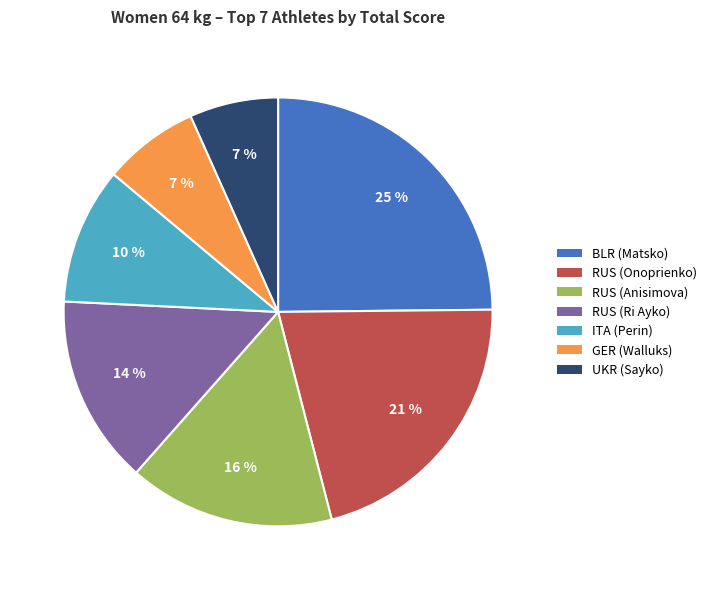

To the nearest percent, what is the difference between the largest and smallest slice percentages?

18%